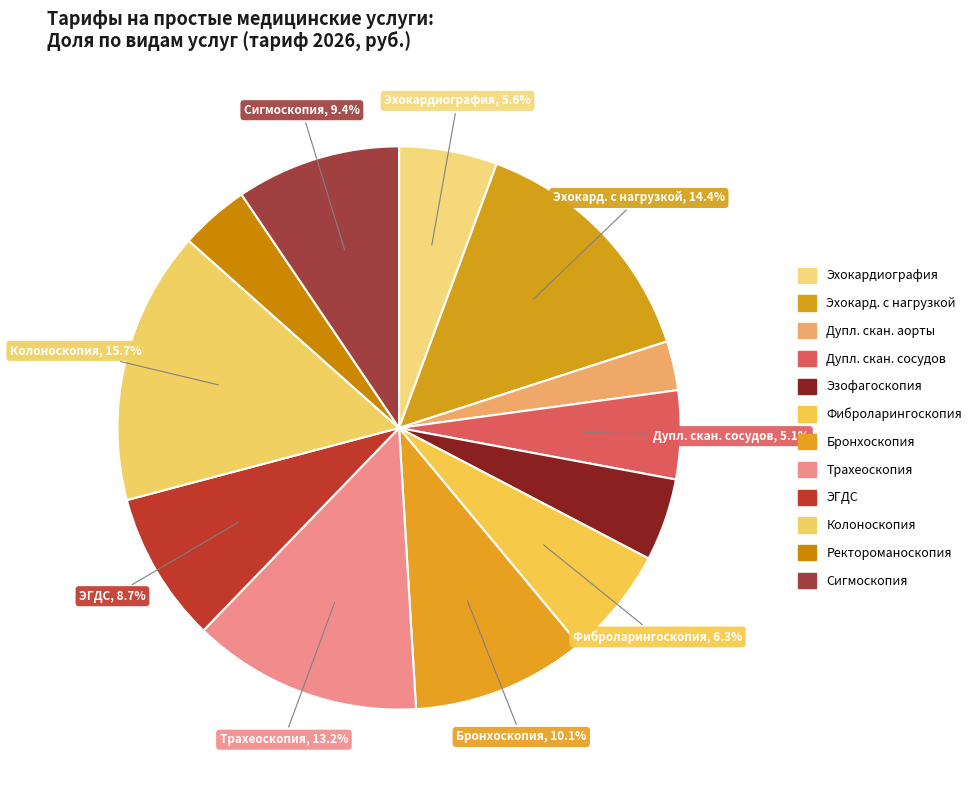

How many segments does this pie chart have?

12